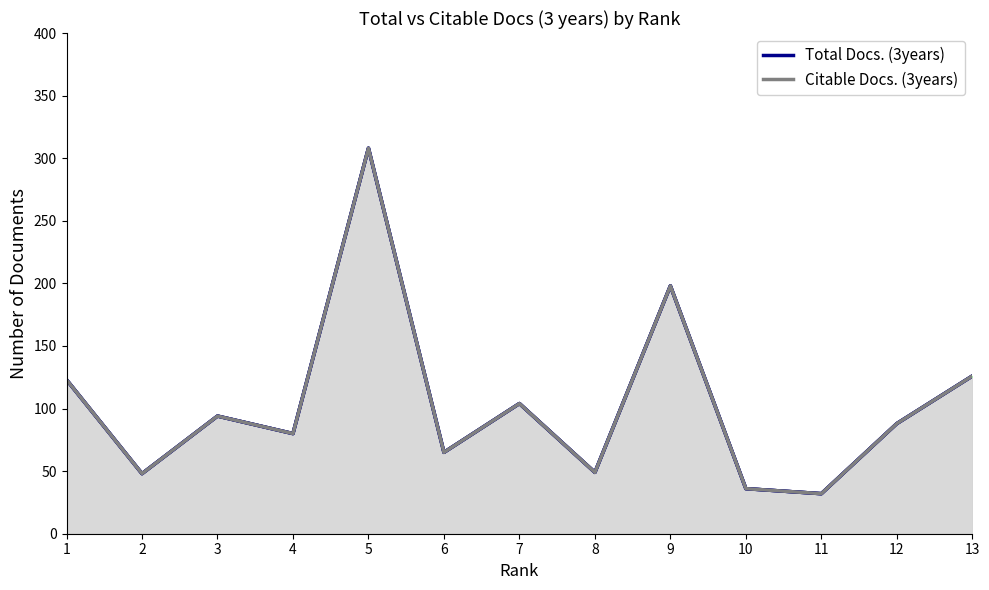

Does the chart have visible grid lines?

No